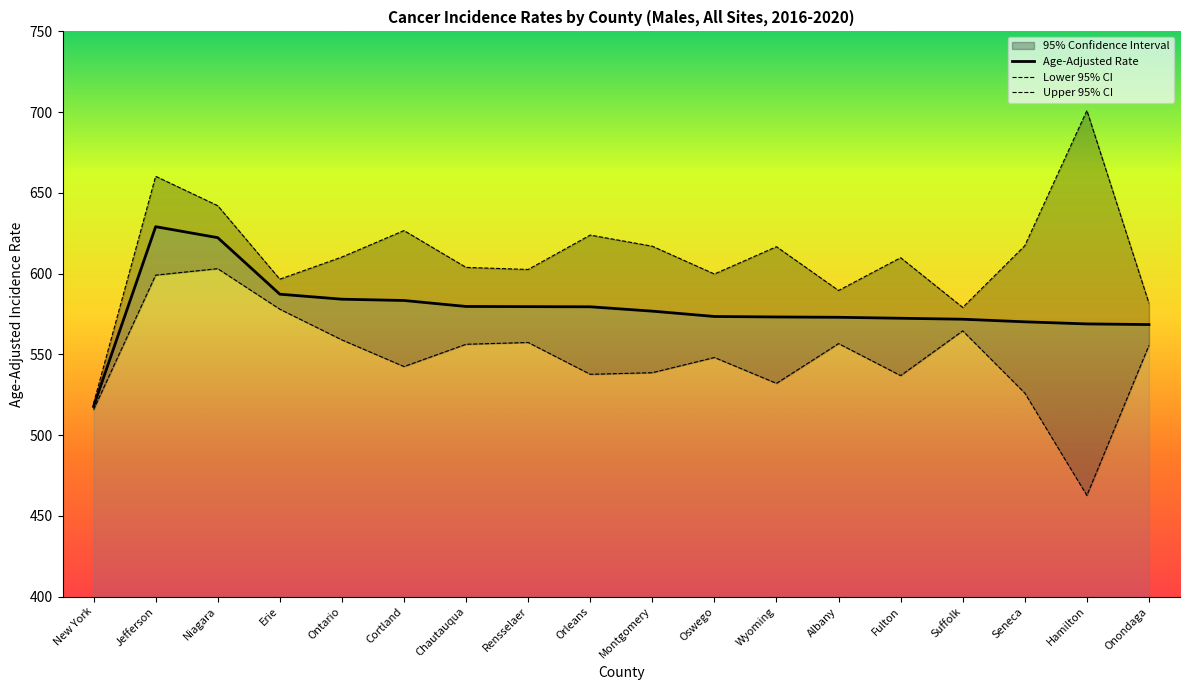

Which category has the lowest value across all series?

Hamilton